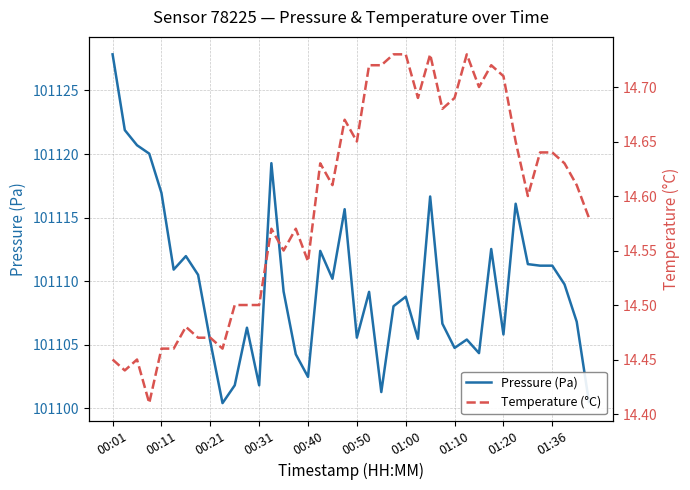

True or false: Temperature (°C) and Pressure (Pa) intersect in this chart.

False